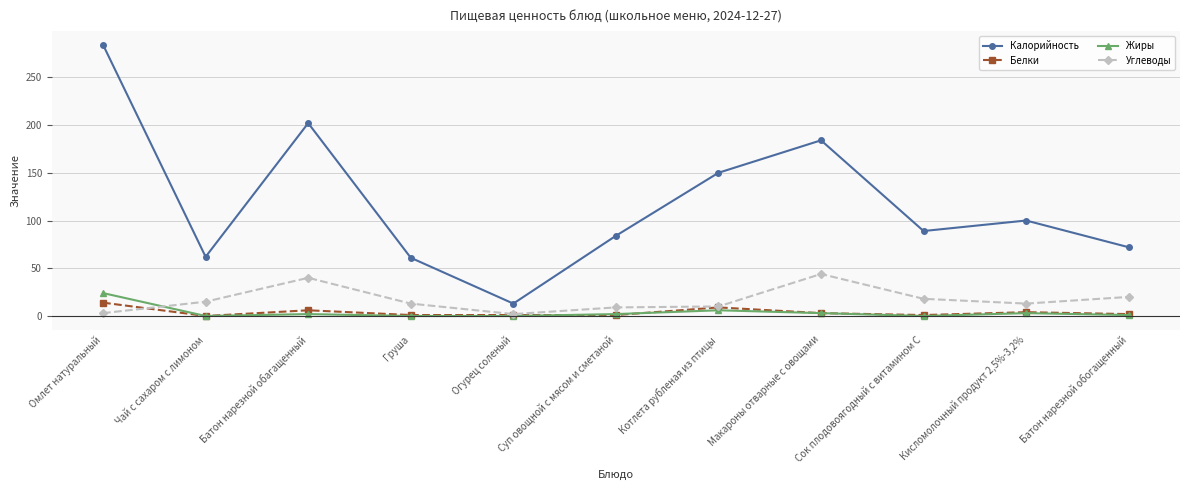

True or false: Углеводы has more than 1 interior local peaks.

True